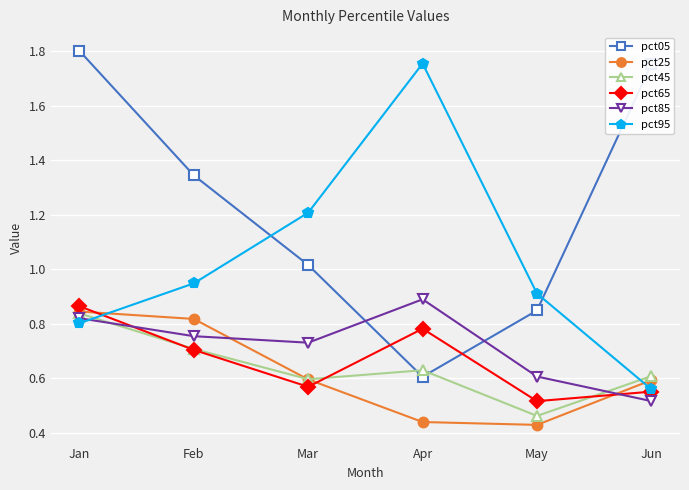

The pct95 series shows 0.5 at Jan. True or false?

False